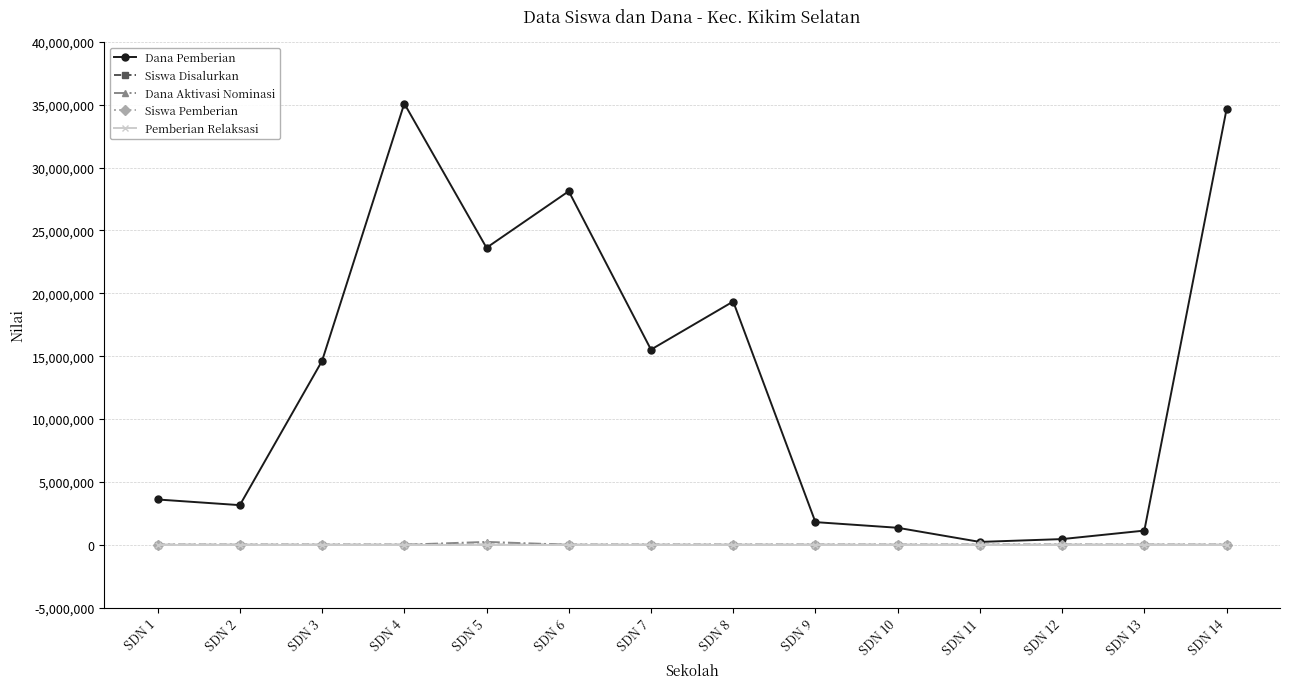

The value of Pemberian Relaksasi at SDN 5 is 0. True or false?

True